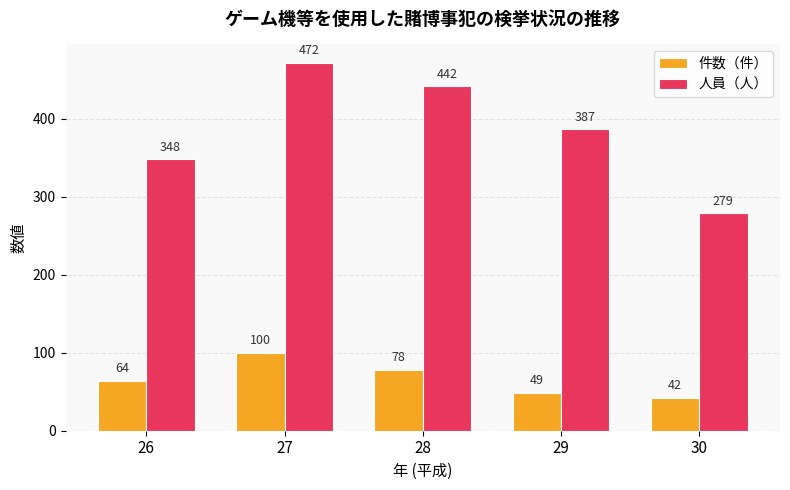

Are the bars horizontal?

No